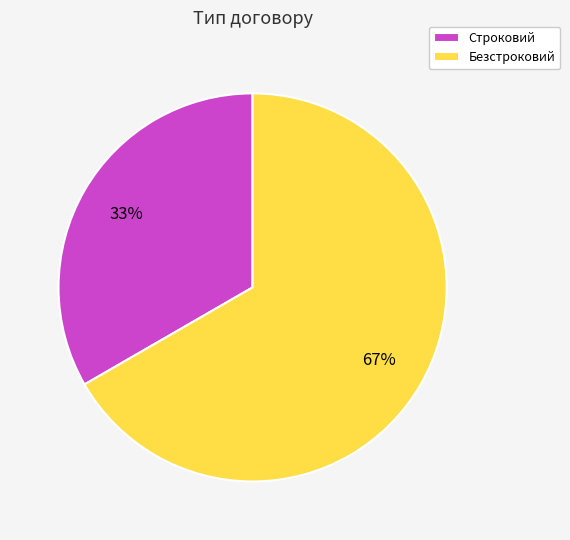

Between Строковий and Безстроковий, which is larger?

Безстроковий